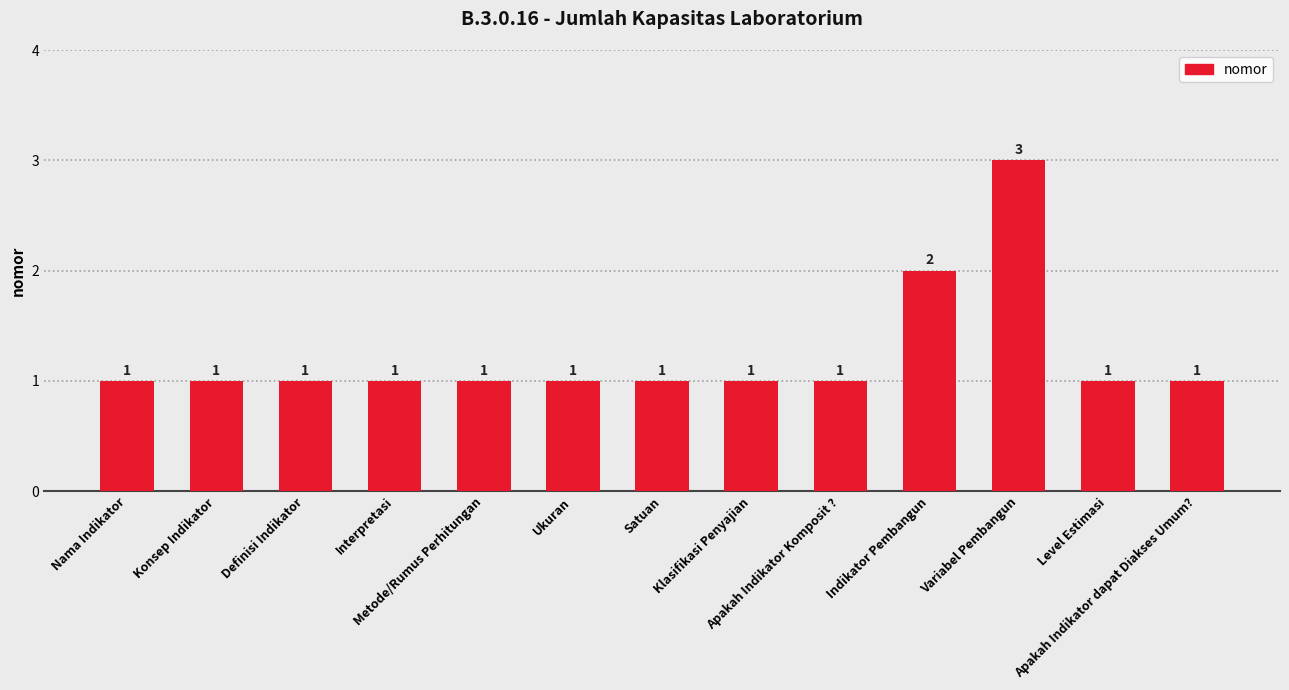

What is the greatest value displayed?

3